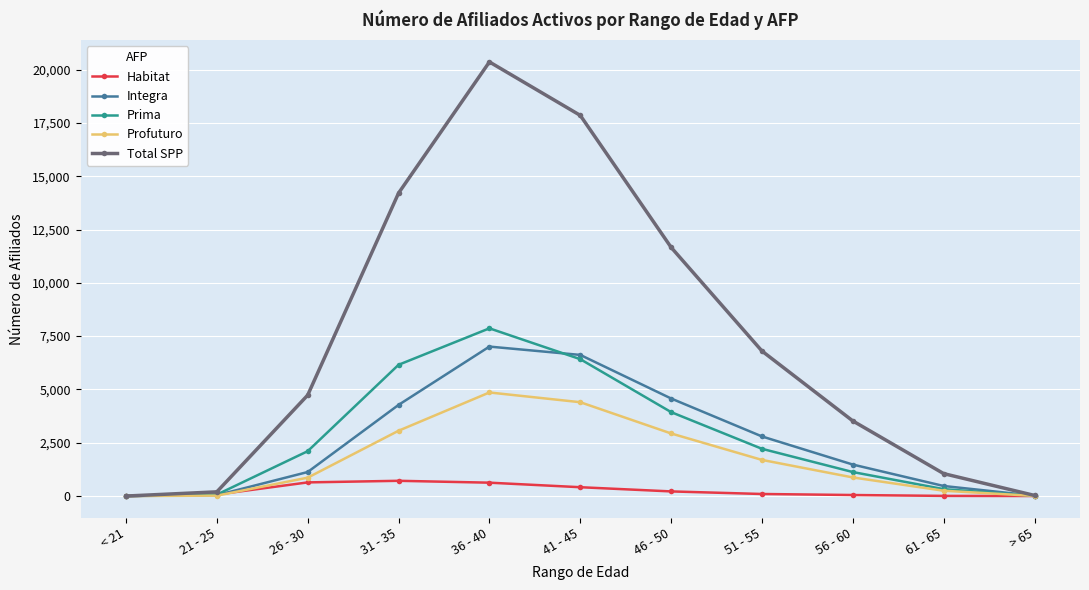

How many lines are shown in the chart?

5